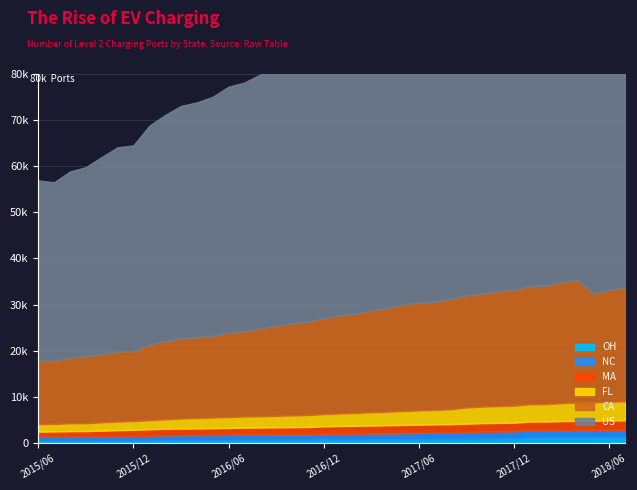

At 201509, list the series in order from smallest to largest.

OH, NC, MA, FL, CA, US